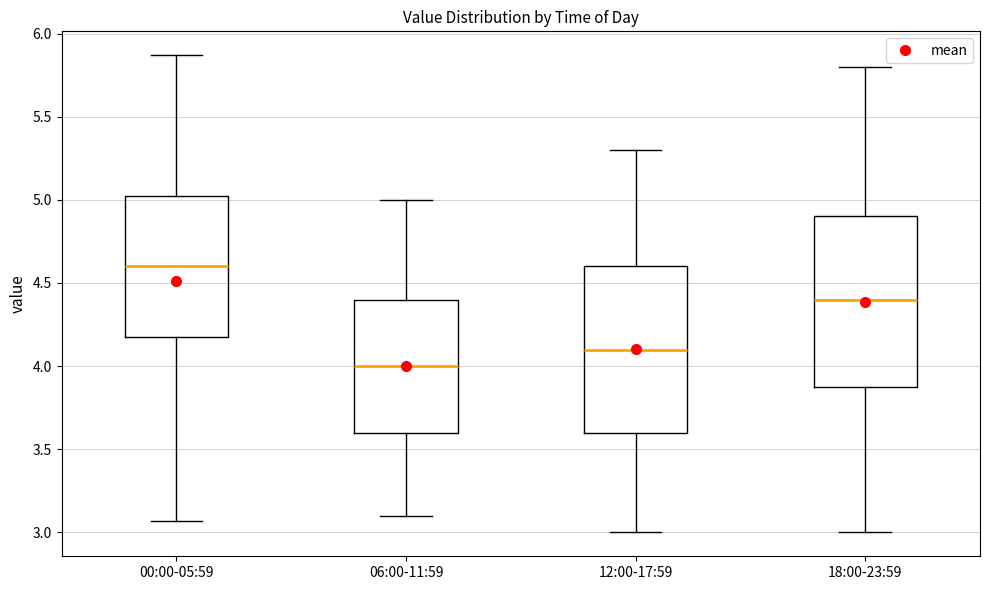

Where does the median line of the box for 00:00-05:59 sit on the y-axis? The values are not printed on the chart, so give them approximately, as read against the axis.

4.60